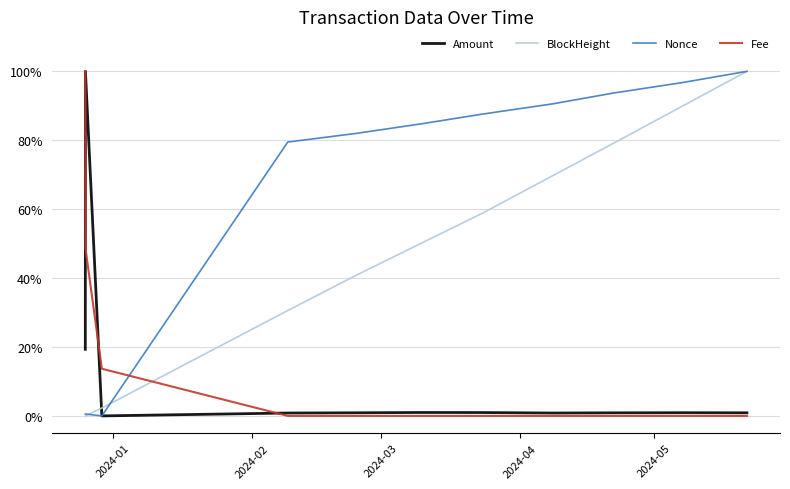

True or false: BlockHeight has more than 2 interior local peaks.

False